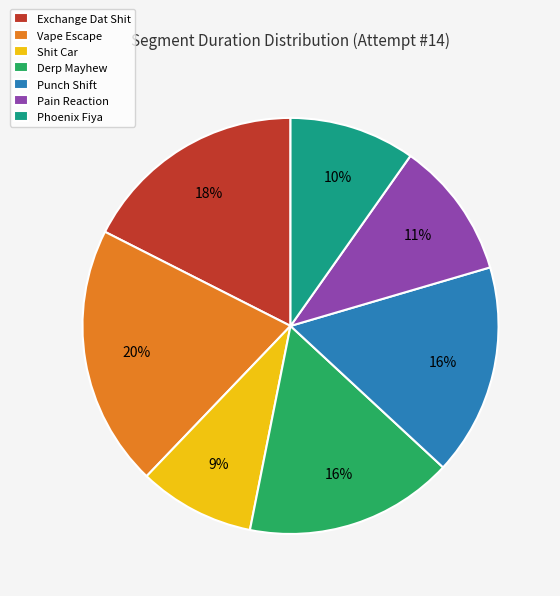

To the nearest percent, what is the average slice percentage?

14%